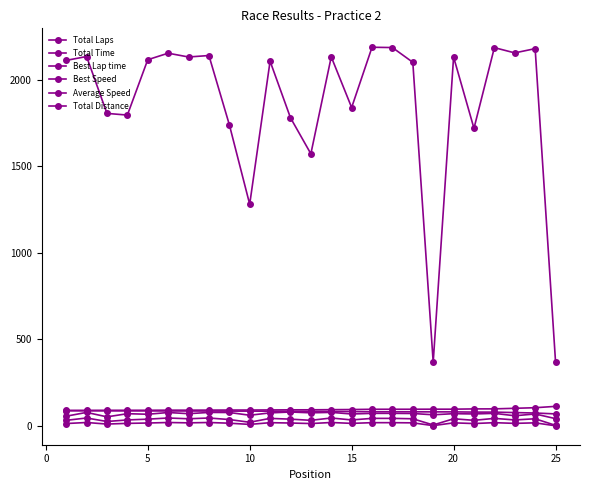

Does the chart have visible grid lines?

No